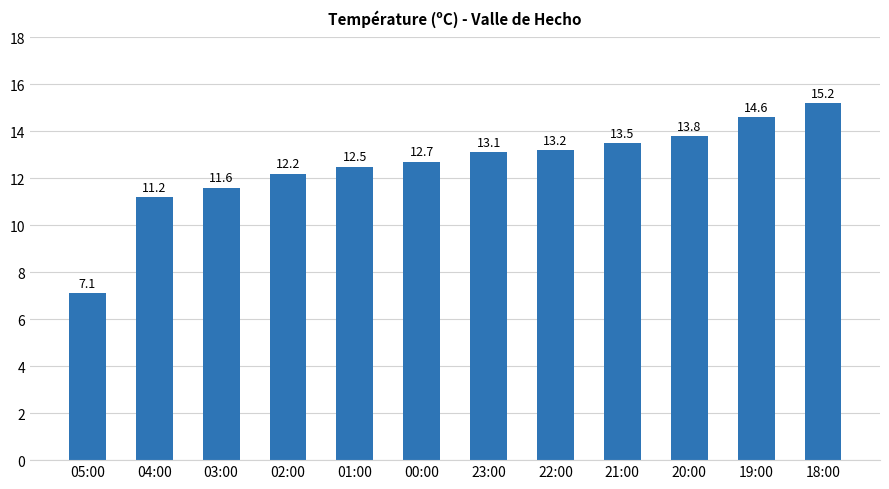

What is the sum of the values at 19:00 and 00:00?

27.3